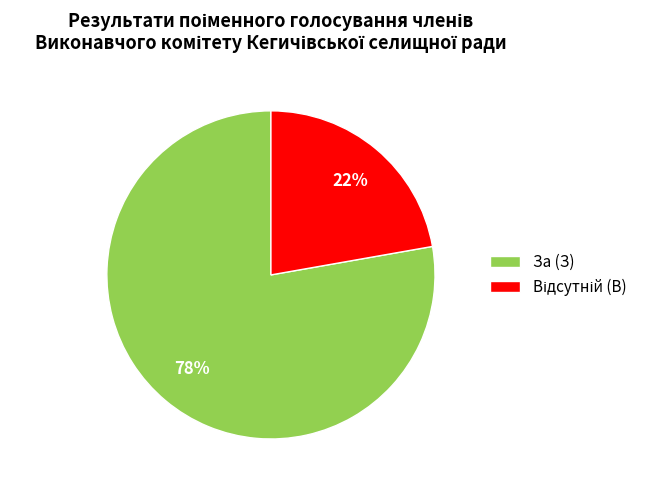

Which category has the biggest portion of the pie?

За (З)